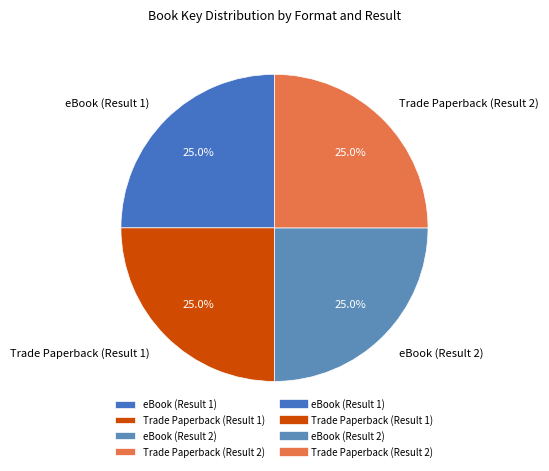

True or false: eBook (Result 2) accounts for 25% of the total.

True